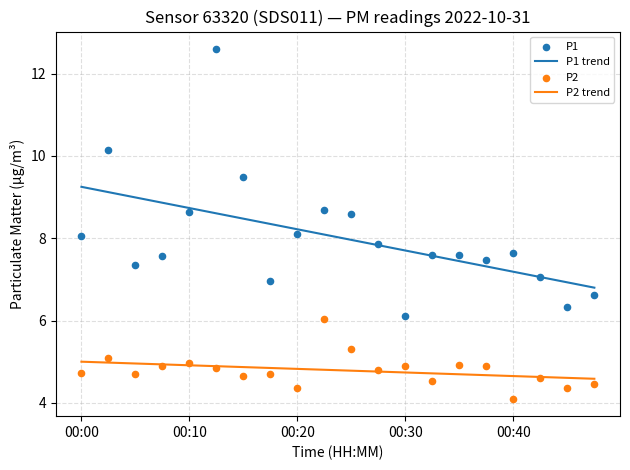

What is the total value across all series at 00:00?

12.8